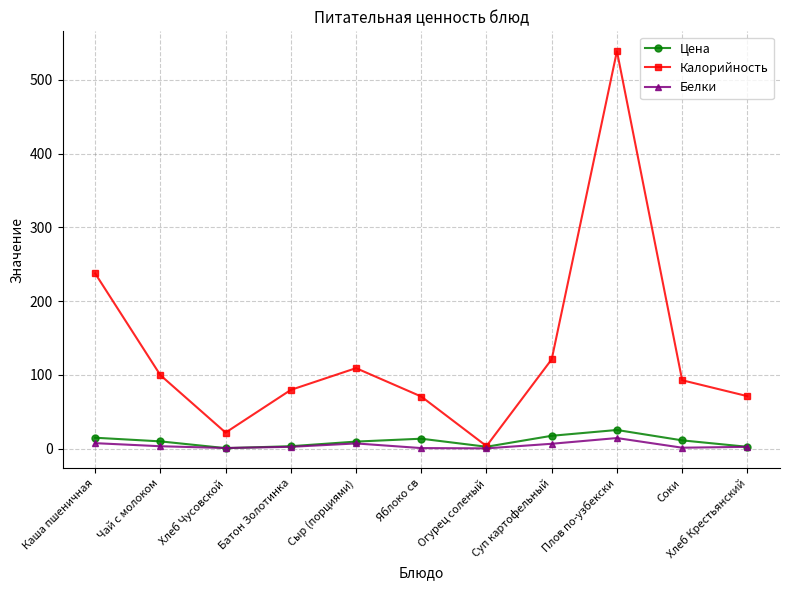

What is the sum of all Калорийность values?

1444.3